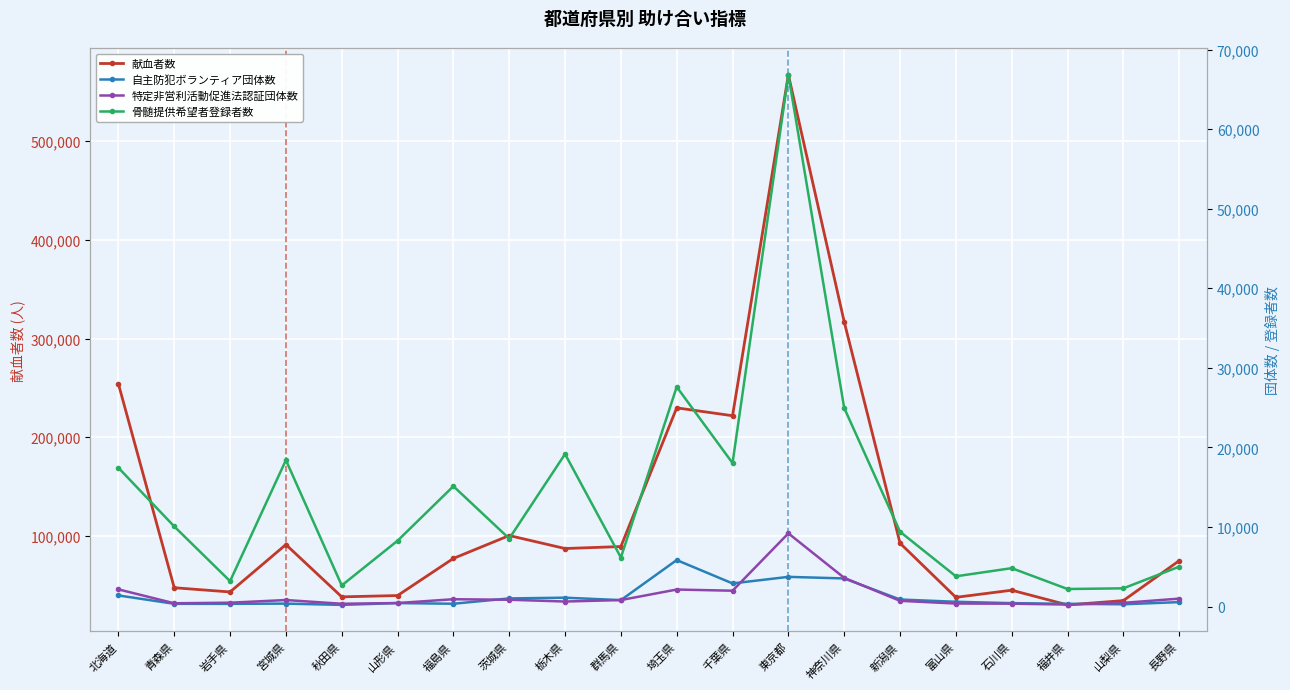

What is the label of the 17th point from the right?

宮城県